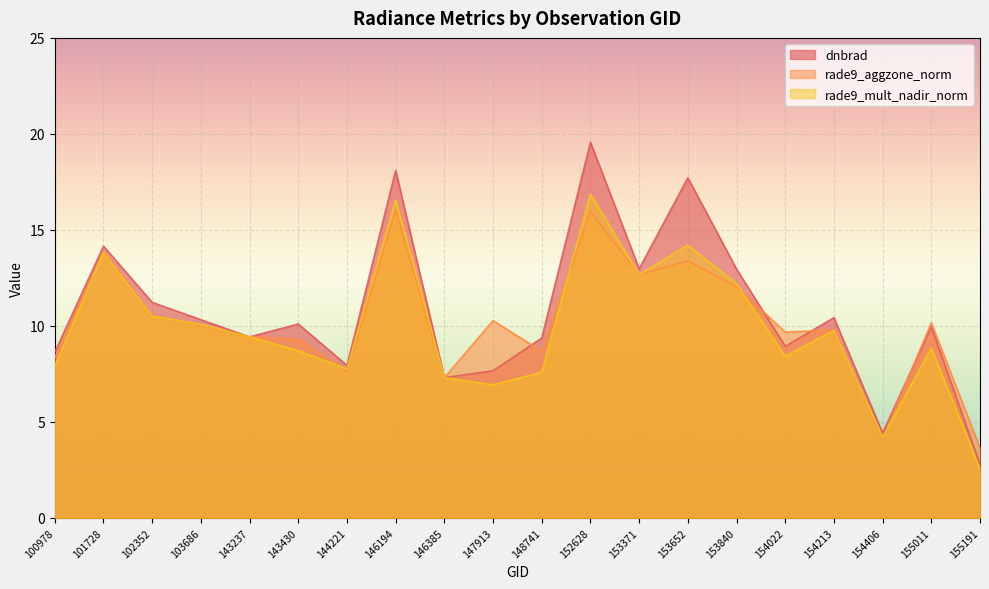

Is the value of rade9_aggzone_norm at 154022 greater than the value of dnbrad at 101728?

No